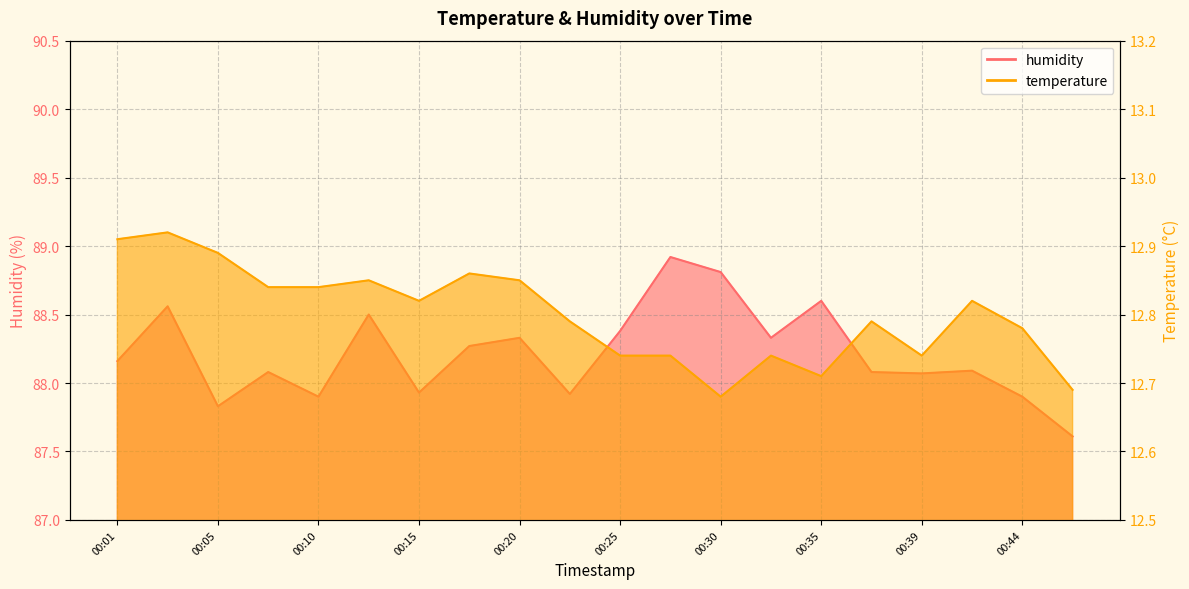

How many interior local peaks does the temperature series have?

6